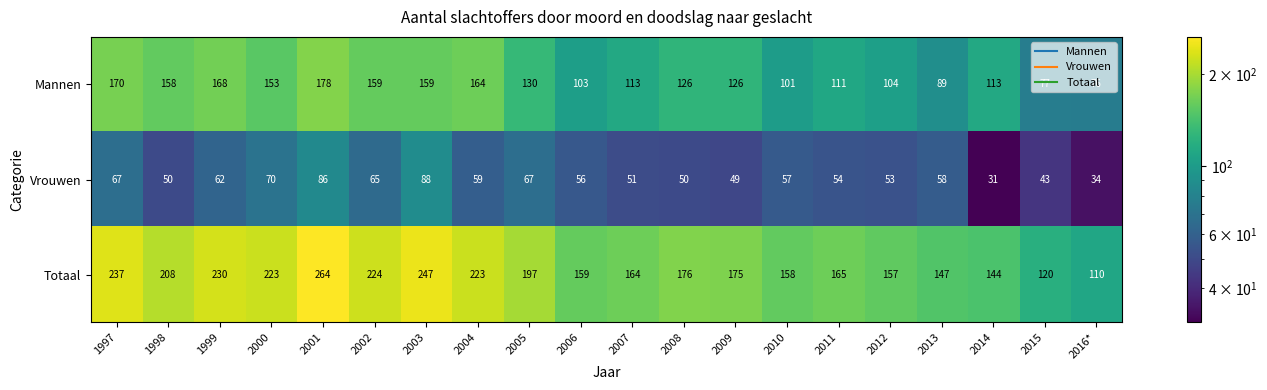

At how many categories does at least one series exceed 102?

20